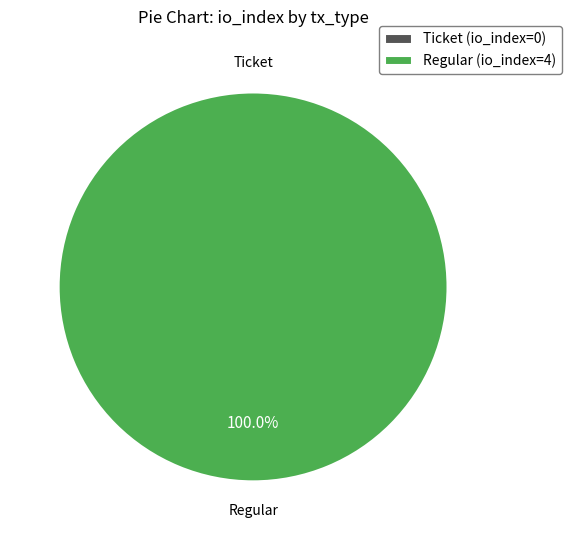

What is the largest slice in the pie chart?

Regular (io_index=4)